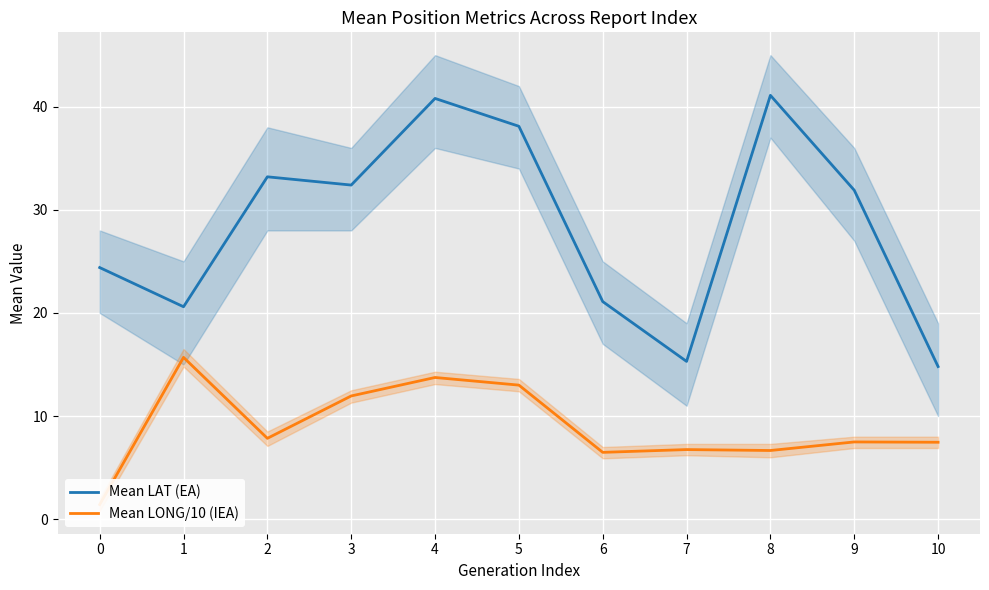

What is the value of the Mean LAT (EA) point at the 11th from the left?

14.8